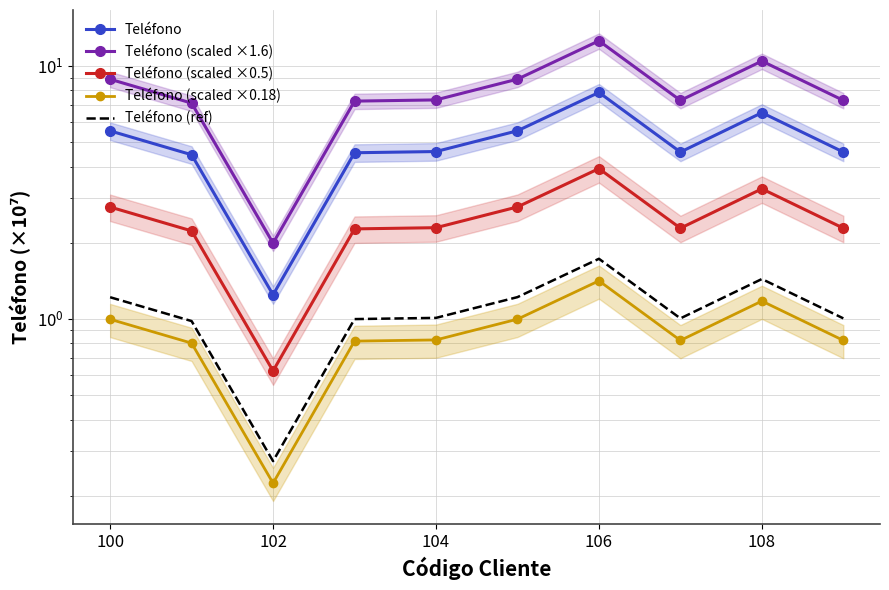

How many values in the Teléfono series are below 4?

1